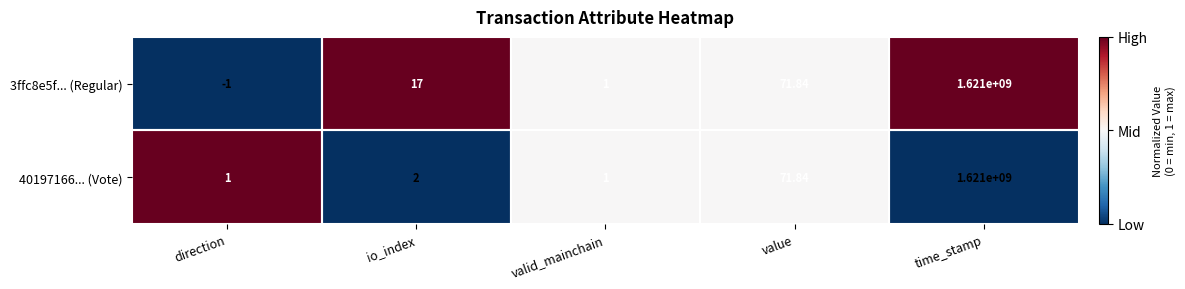

How many data points in 40197166... (Vote) are less than 2?

2